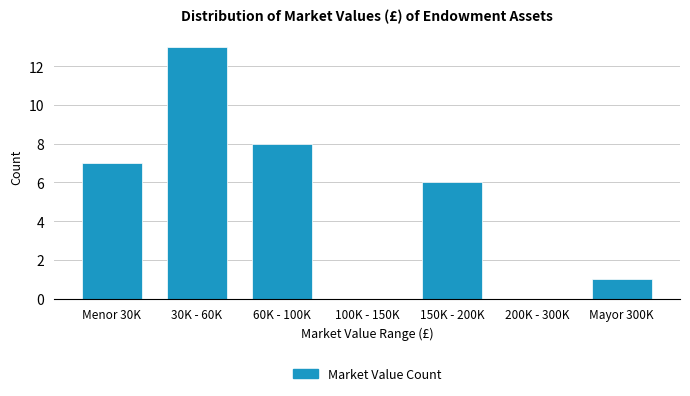

Reading left to right, what are all the values shown in this chart?

Menor 30K=7	30K - 60K=13	60K - 100K=8	100K - 150K=0	150K - 200K=6	200K - 300K=0	Mayor 300K=1